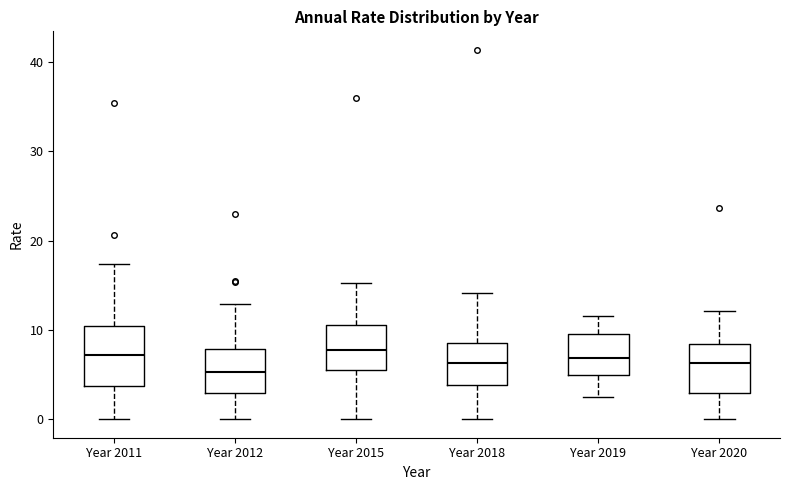

Which box's median line is the lowest?

Year 2012